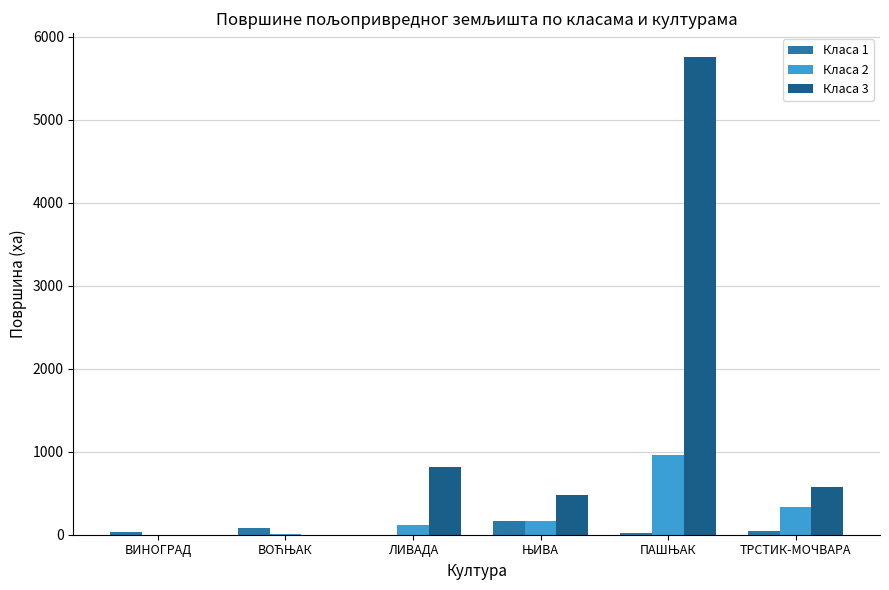

What is the difference between the Класа 3 values at ТРСТИК-МОЧВАРА and ЛИВАДА?

237.0